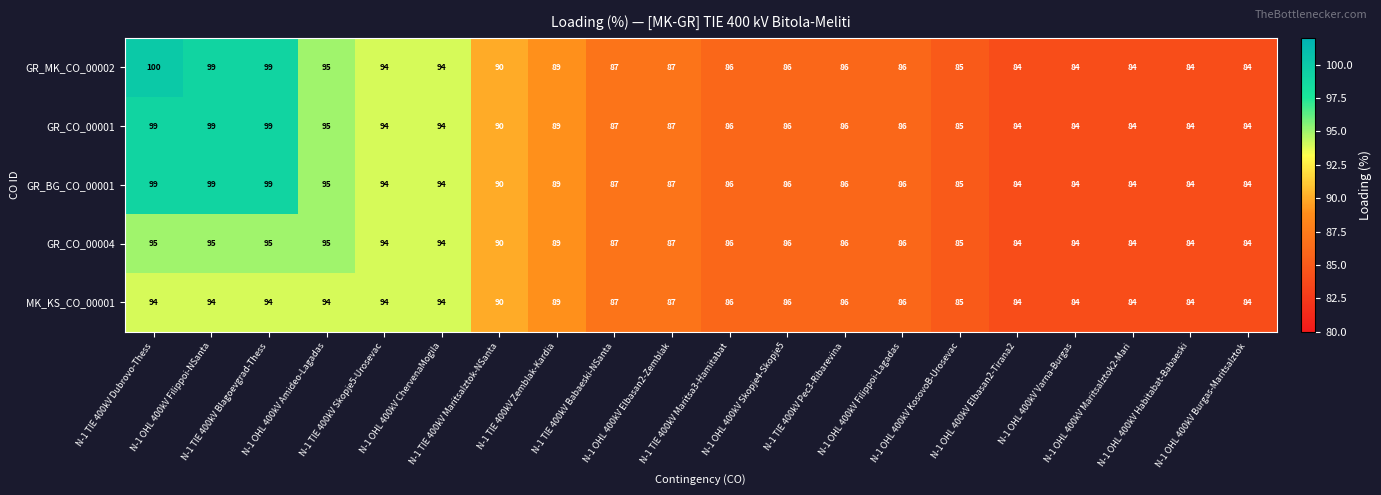

What is the sum of all MK_KS_CO_00001 values?

1766